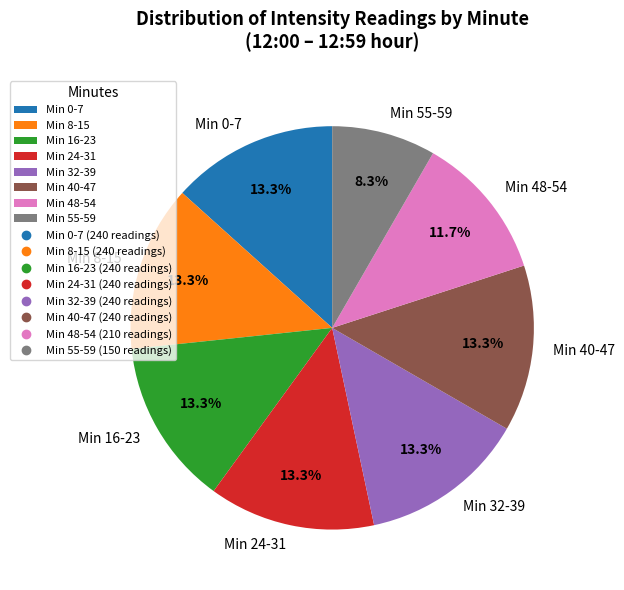

Approximately how many times larger is the value at Min 24-31 compared to Min 16-23?

1.0